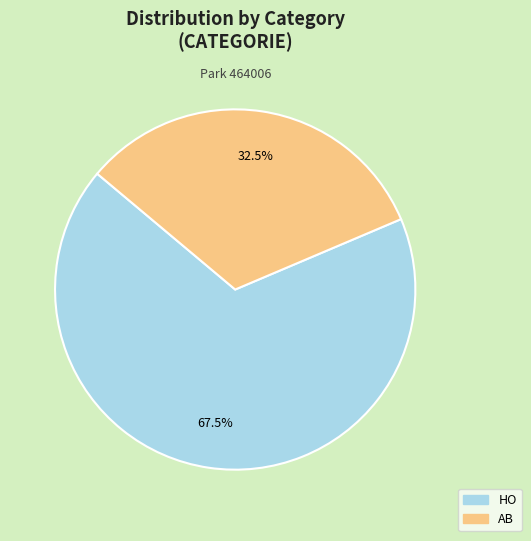

What is the largest slice in the pie chart?

HO